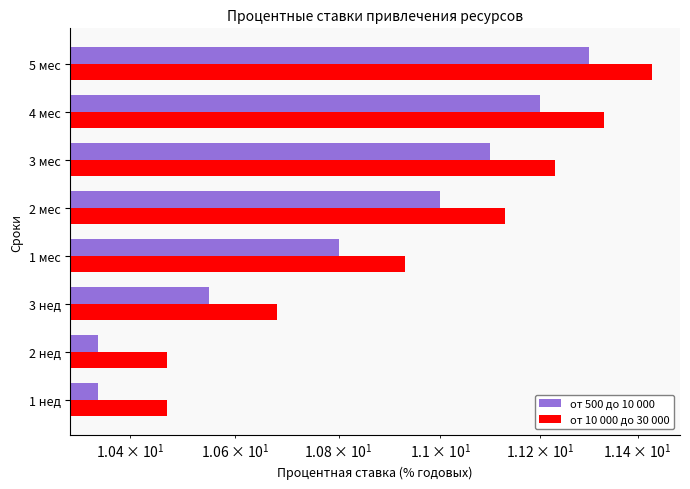

How many groups of bars are there?

8